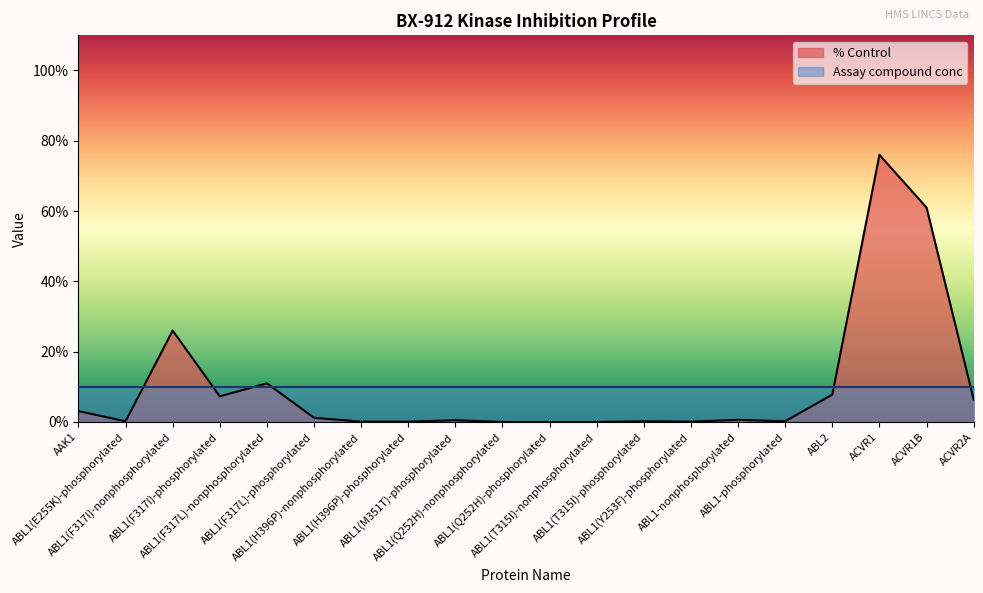

What is the average value?

10.1